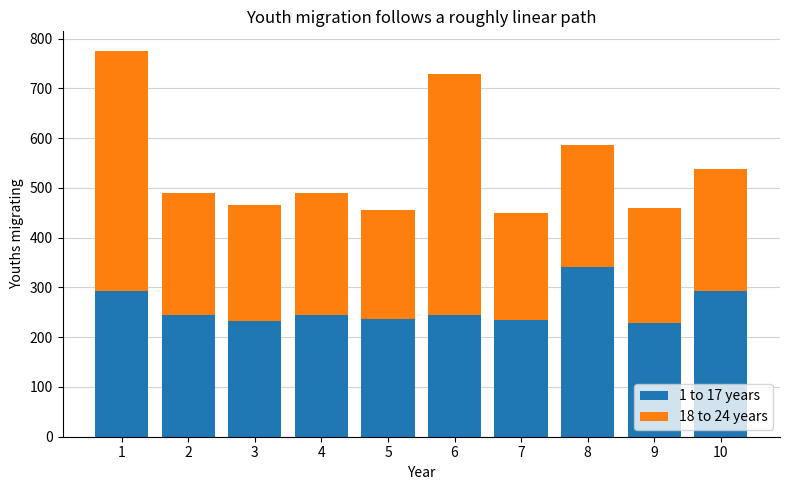

What is the sum of the 1 to 17 years values at 4 and 6?

490.3